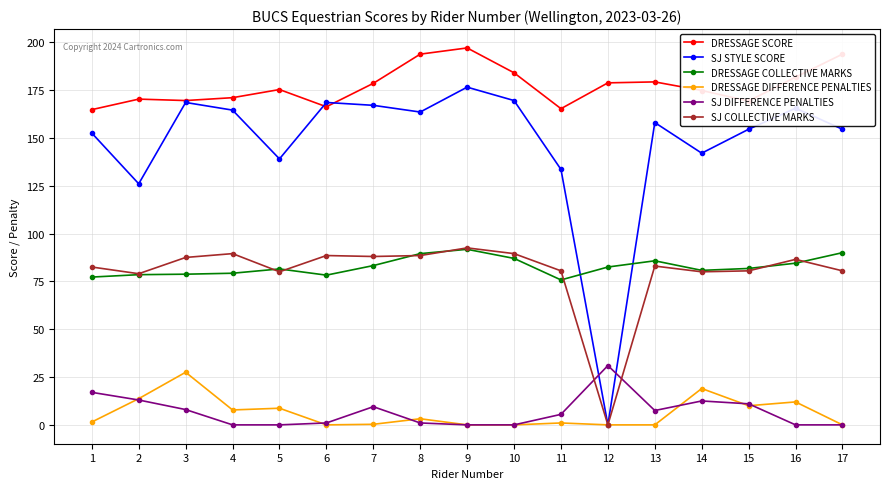

True or false: DRESSAGE SCORE has more than 2 points higher than both neighbors.

True